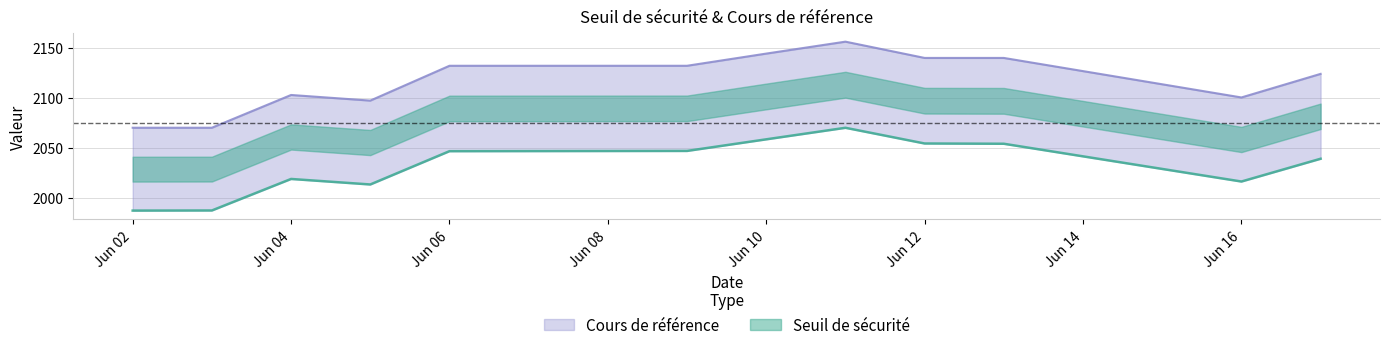

How many lines are shown in the chart?

2